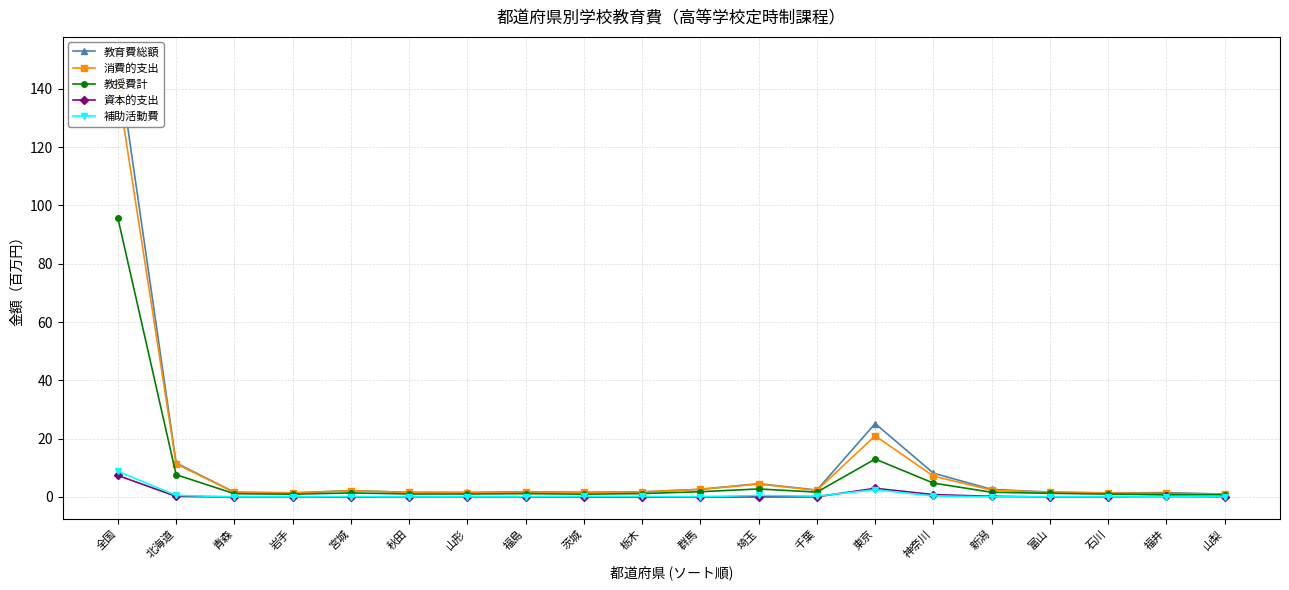

The value of 消費的支出 at 千葉 is 1.3. True or false?

False